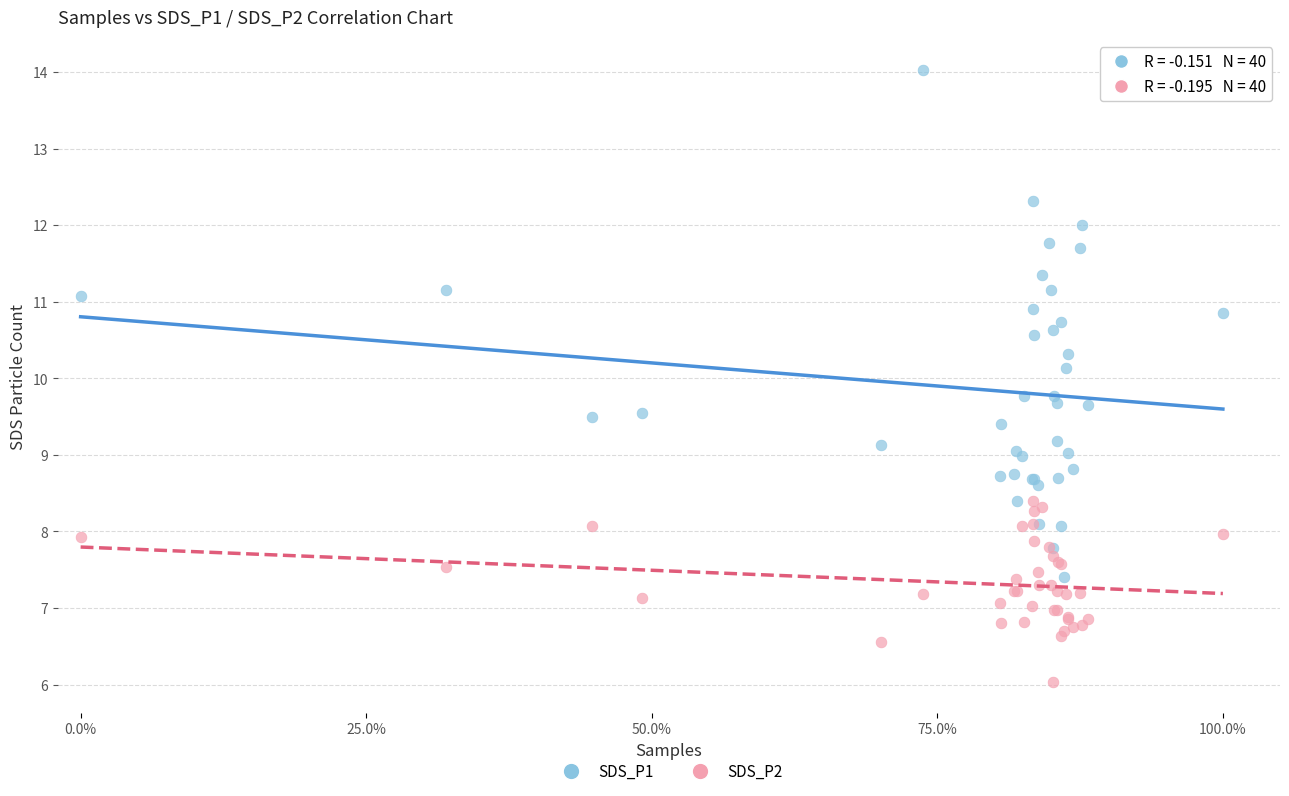

In the SDS_P1 series, what Y value is closest to 10?

10.1